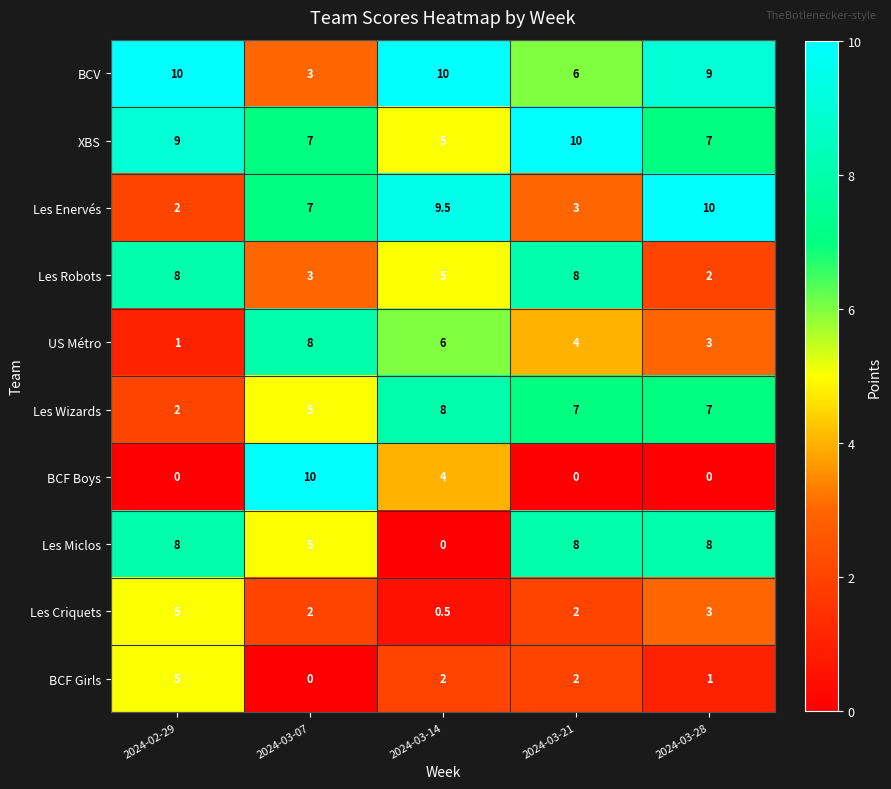

How many categories are shown in the chart?

5